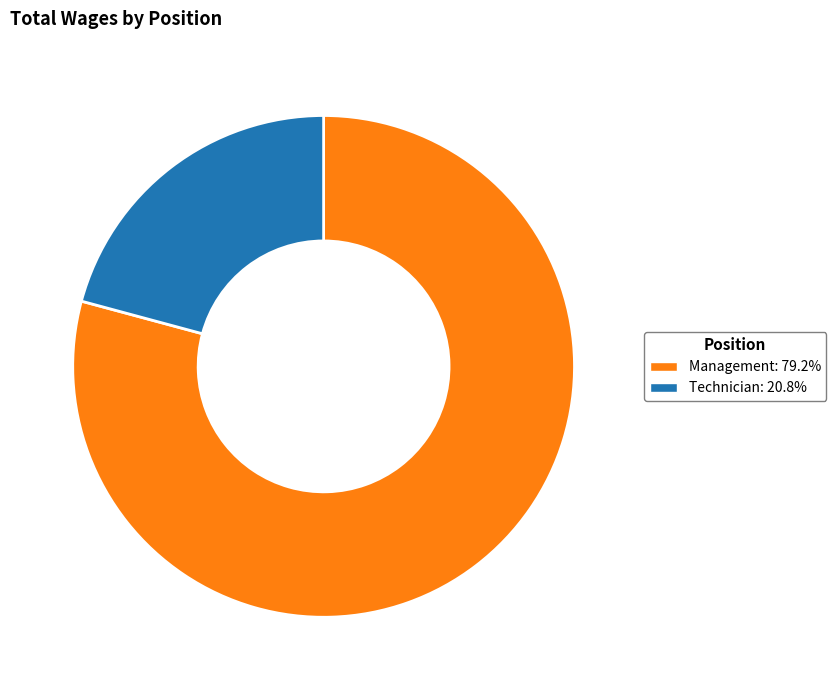

Which slice represents more than half of the pie?

Management